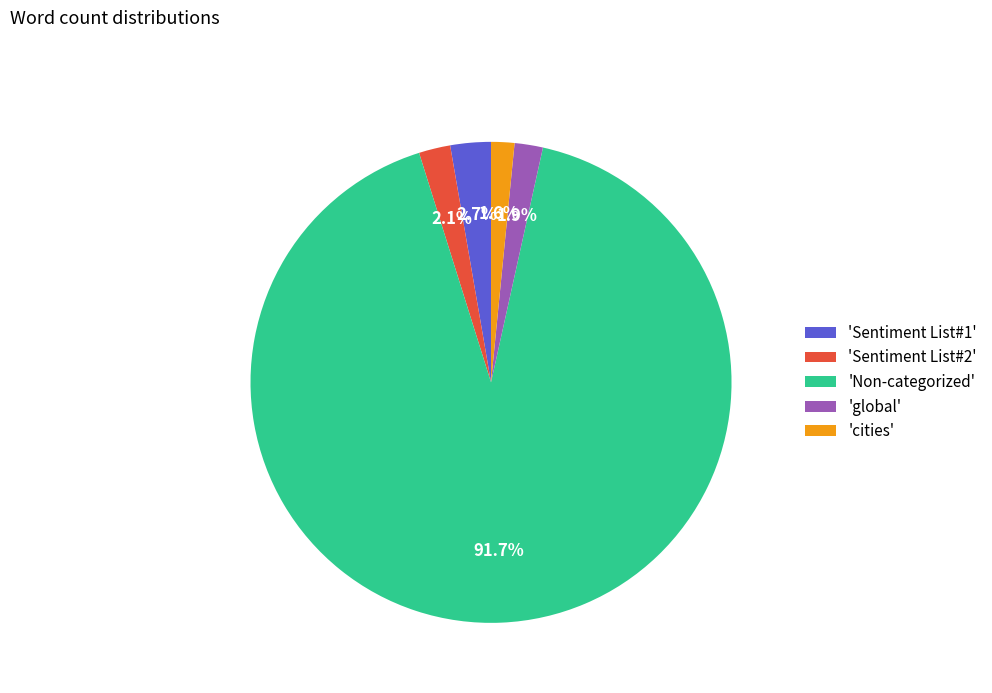

Is the sum of 'Sentiment List#2' and 'Sentiment List#1' greater than half?

No